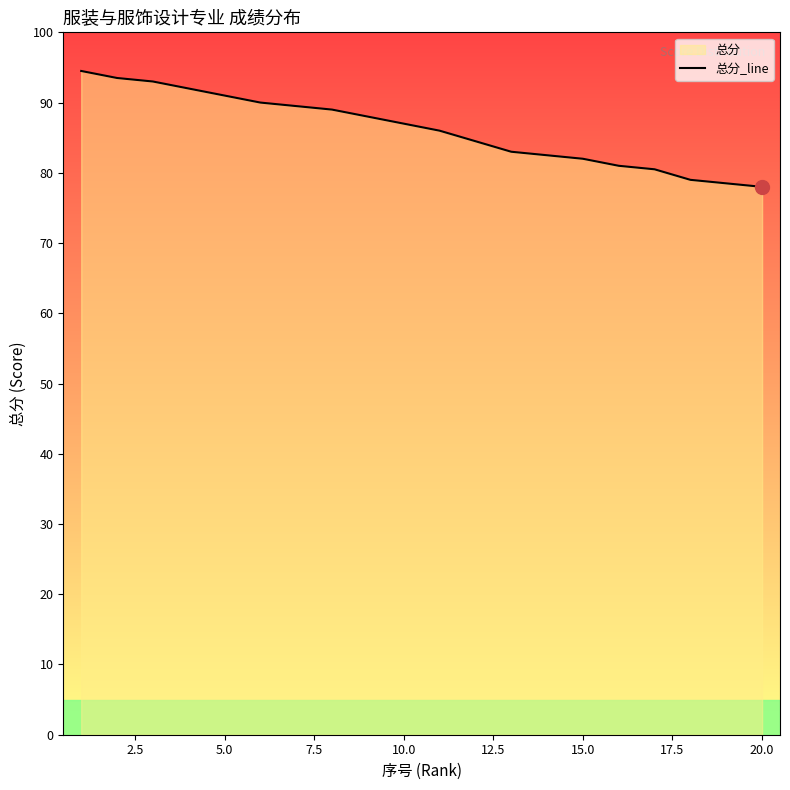

How many series are shown in this chart?

1